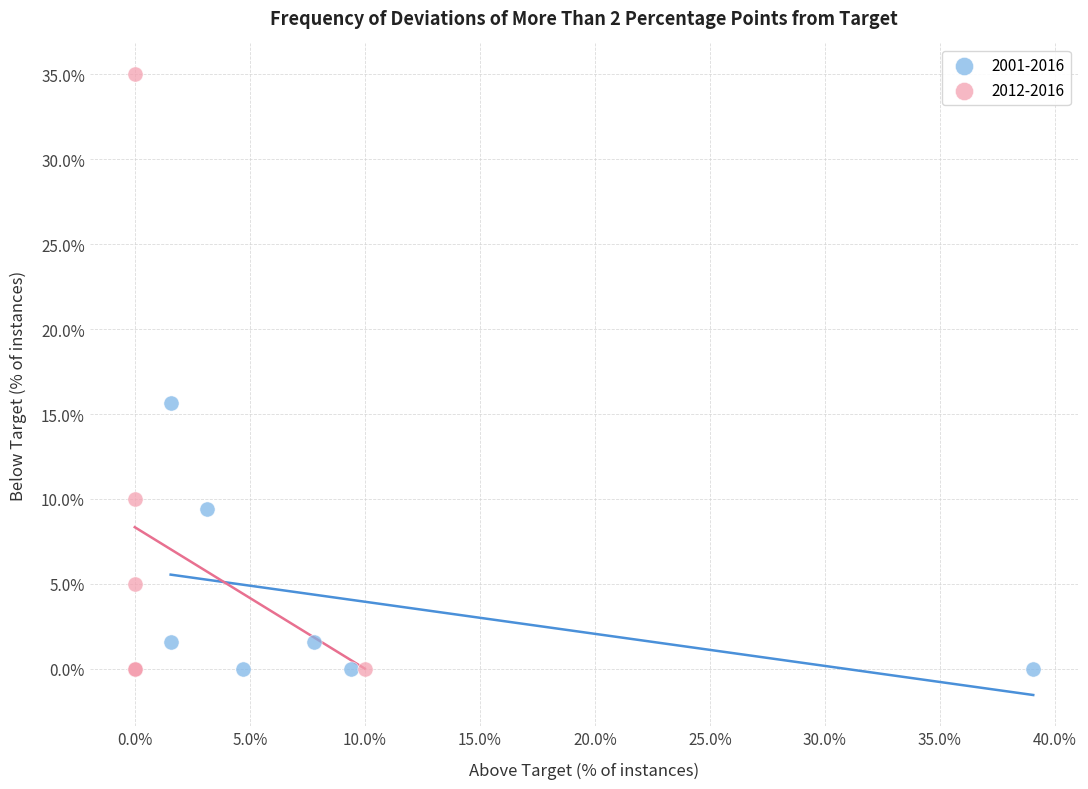

Which series has the widest spread of Y values?

2012-2016